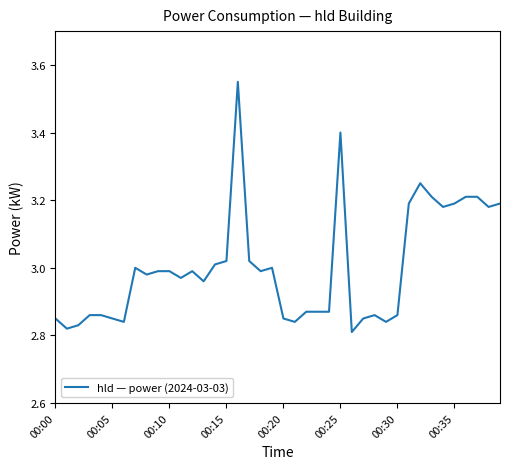

What is the difference between the maximum and minimum values?

0.7